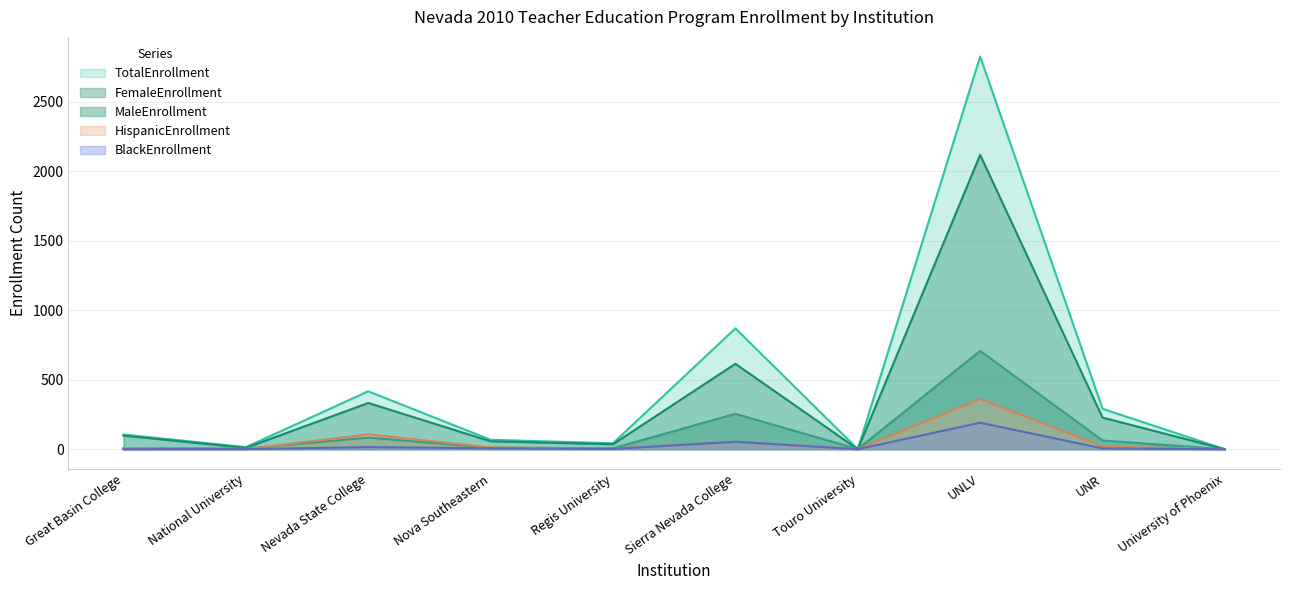

At which label does MaleEnrollment reach its peak?

UNLV